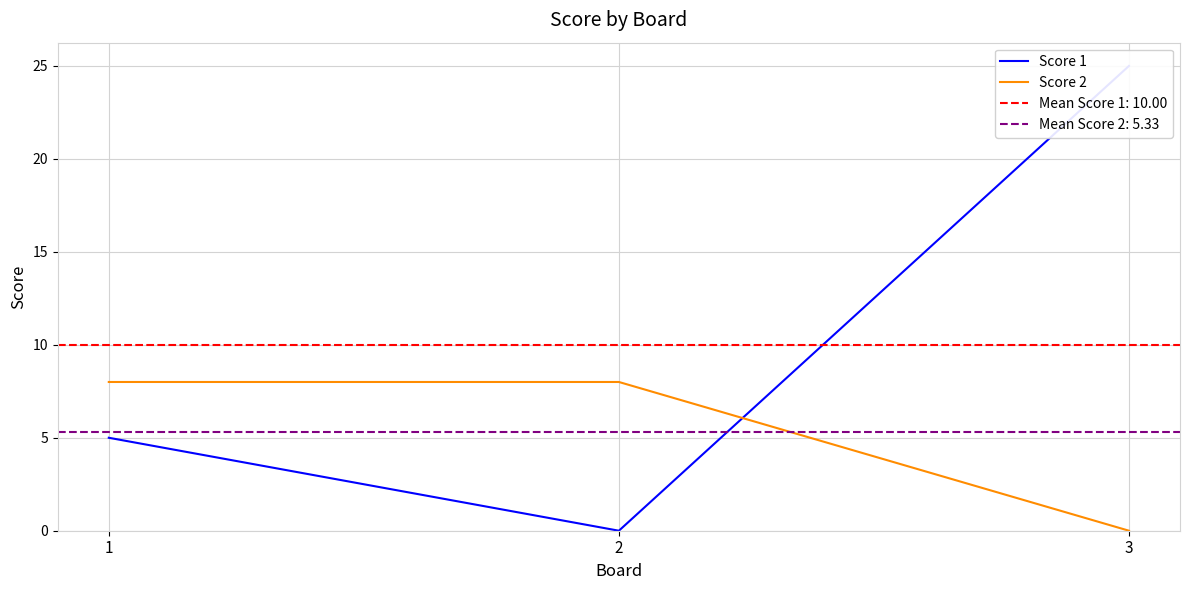

Is the value of Score 1 at 3 greater than the value of Score 2 at 3?

Yes